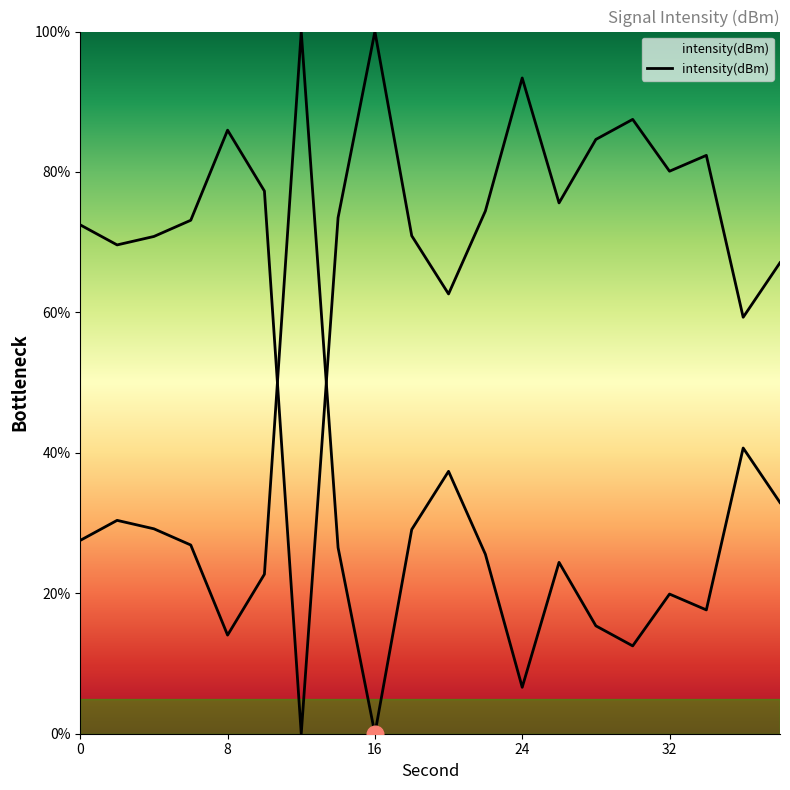

Reading right to left, what are all the values shown in this chart?

32.9	40.7	17.6	19.9	12.5	15.4	24.4	6.6	25.6	37.4	29.1	0.0	26.5	100.0	22.7	14.0	26.9	29.2	30.4	27.5